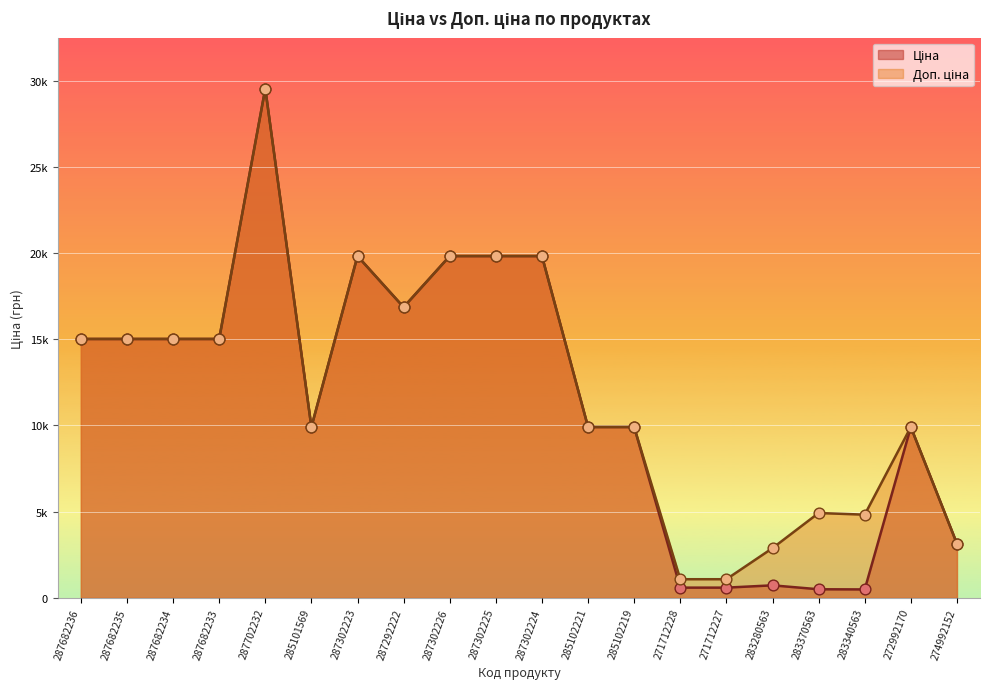

Is the value of Ціна at 287302223 greater than the value of Доп. ціна at 285101569?

Yes